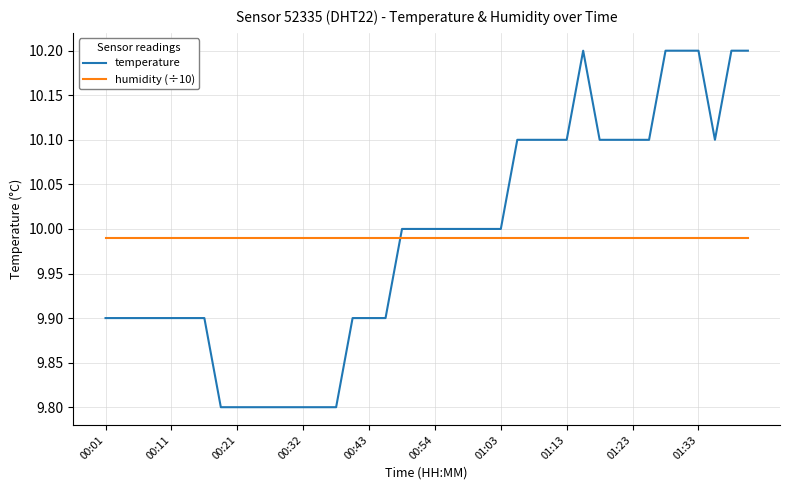

What is the maximum value shown in the chart?

10.2